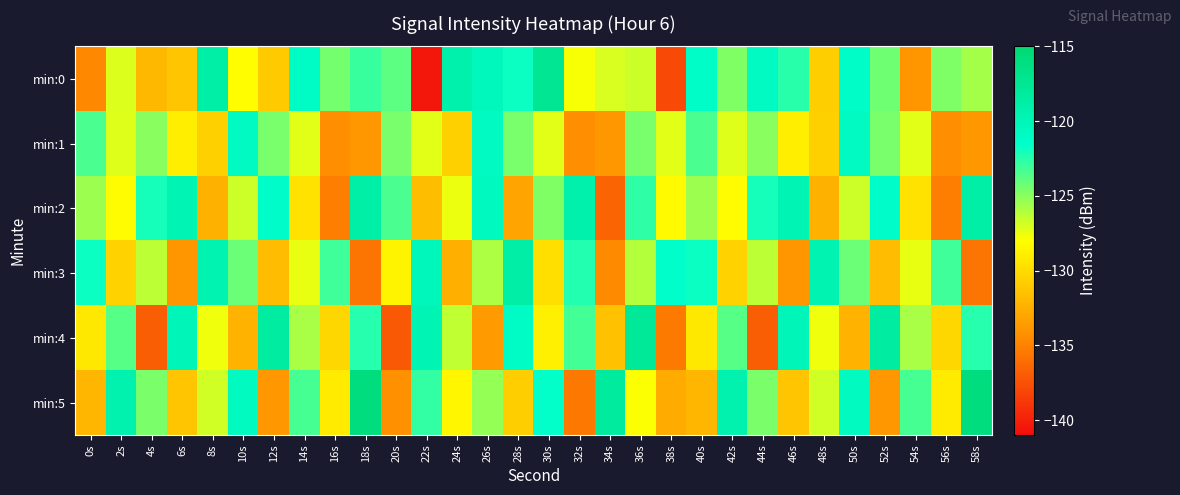

Which series has the largest total across all categories?

min:0